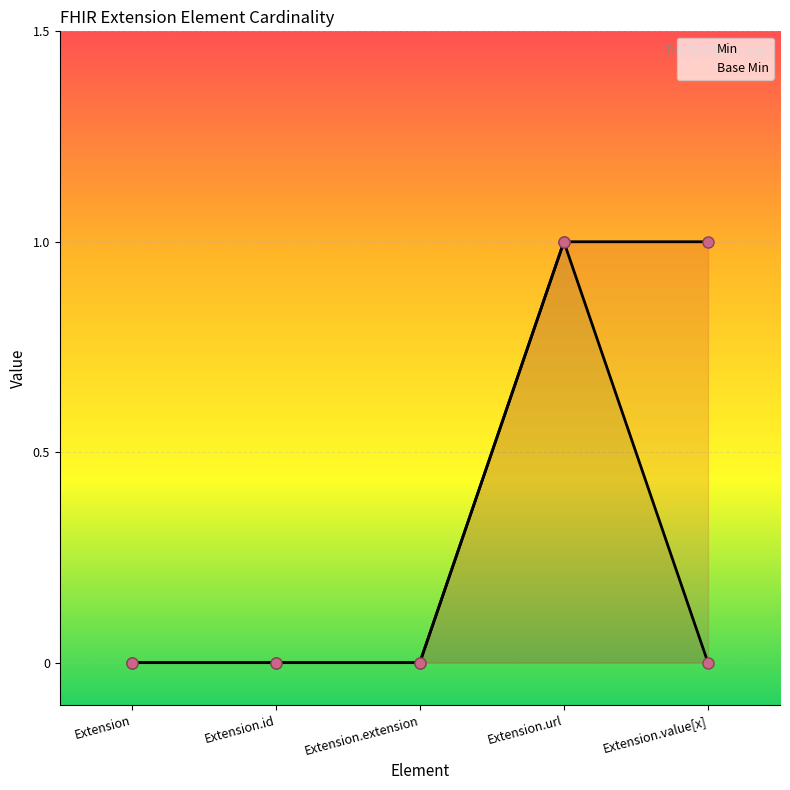

True or false: Min and Base Min cross at least once.

False